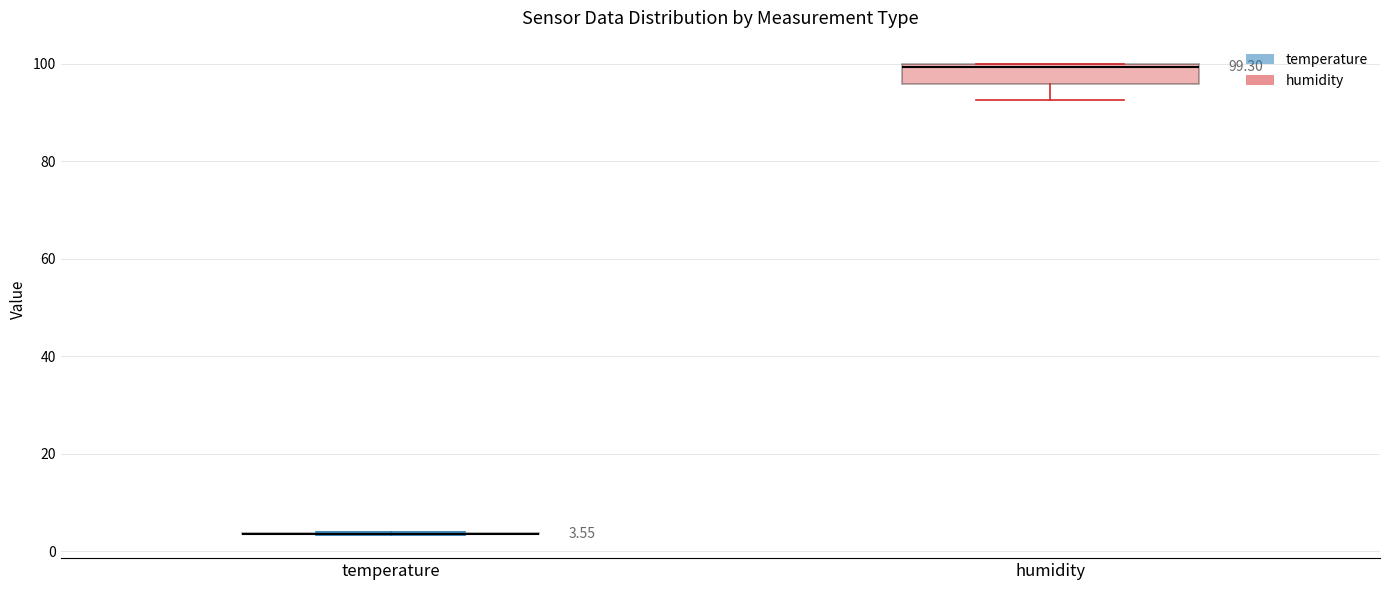

Comparing the boxes themselves (not the whiskers), which one is the tallest?

humidity